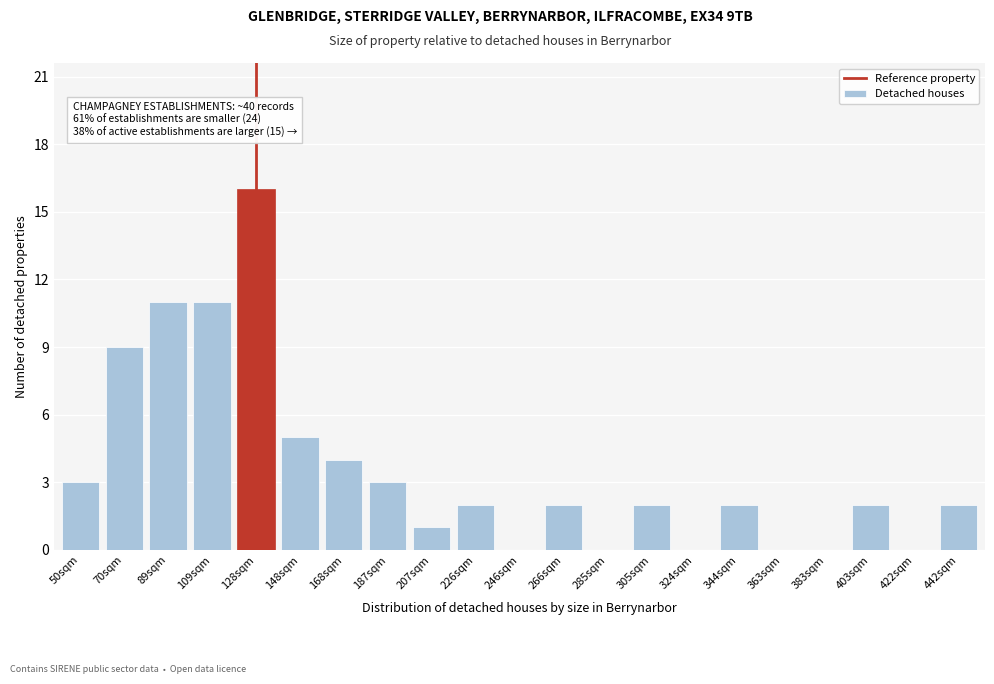

Reading left to right, what are all the values shown in this chart?

50sqm=3	70sqm=9	89sqm=11	109sqm=11	128sqm=16	148sqm=5	168sqm=4	187sqm=3	207sqm=1	226sqm=2	246sqm=0	266sqm=2	285sqm=0	305sqm=2	324sqm=0	344sqm=2	363sqm=0	383sqm=0	403sqm=2	422sqm=0	442sqm=2